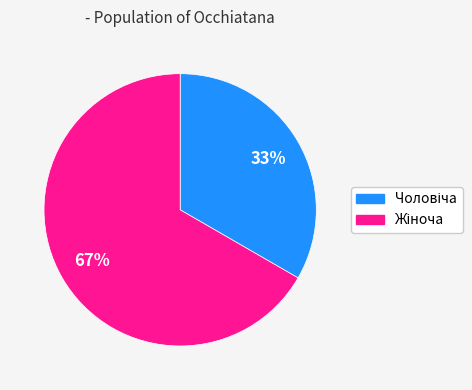

Is there a majority slice in this chart?

Yes